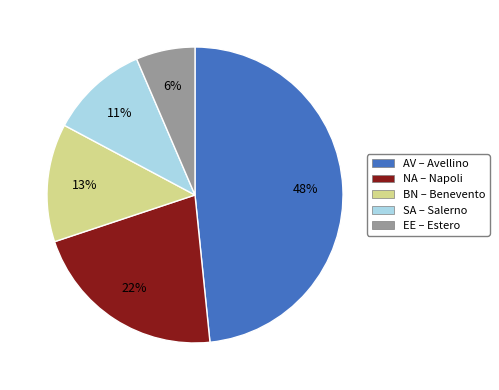

Between EE – Estero and SA – Salerno, which is larger?

SA – Salerno